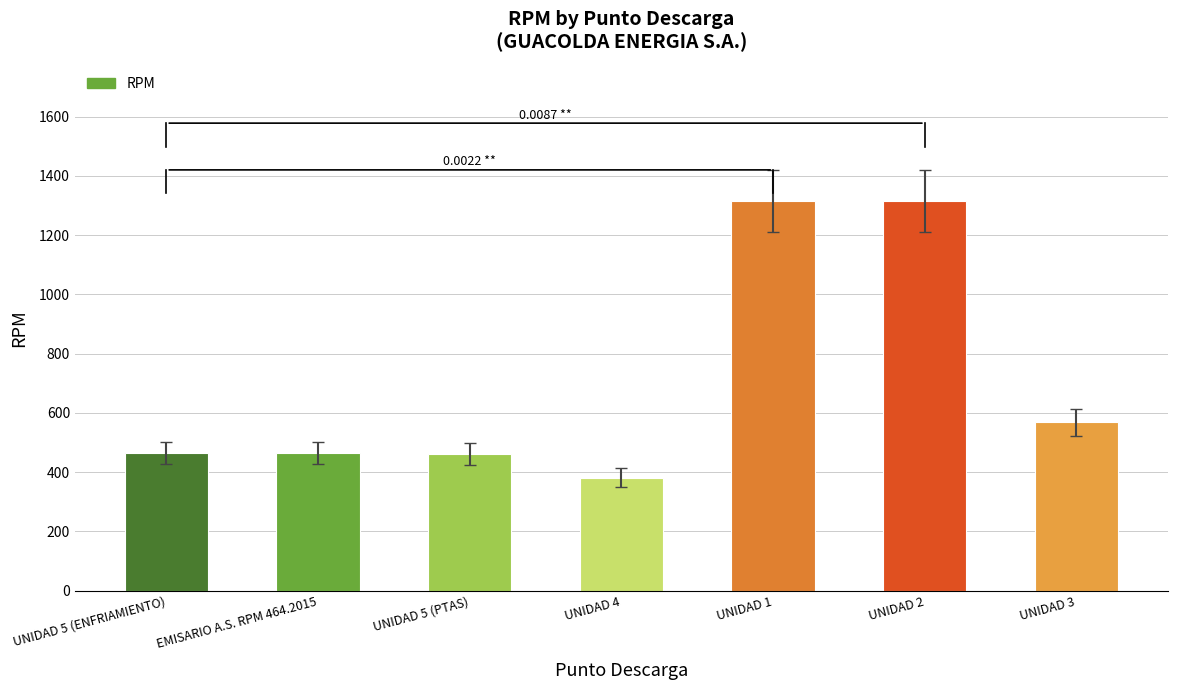

What is the change in value from EMISARIO A.S. RPM 464.2015 to UNIDAD 5 (PTAS)?

-1